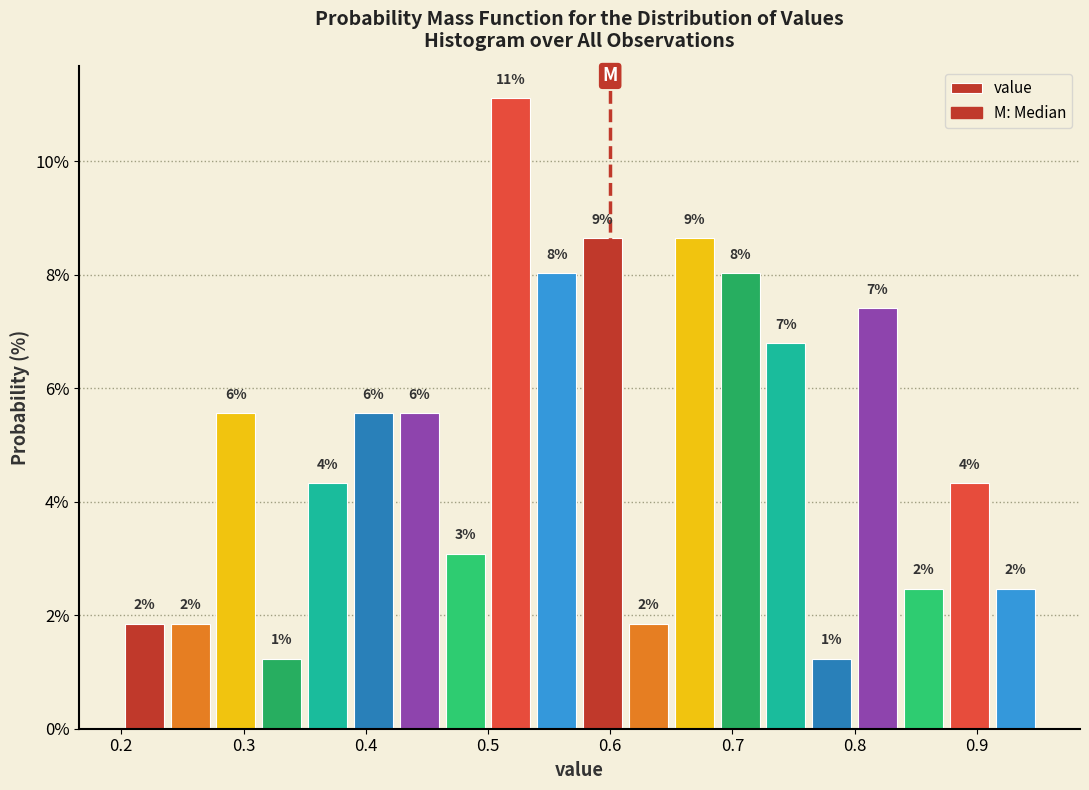

Around what value on the x-axis is the tallest bar? Give the approximate position of its centre, as read against the axis.

0.52